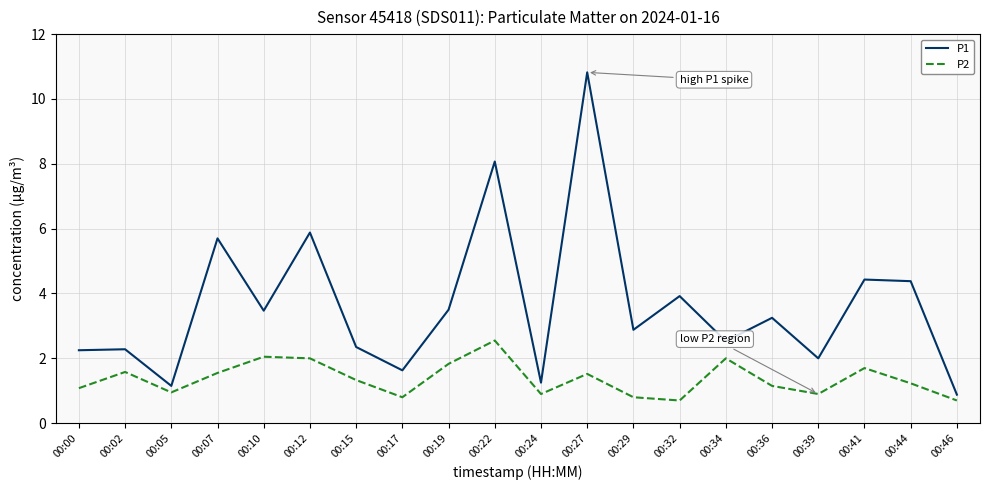

Is this an area chart (filled region under the line)?

No